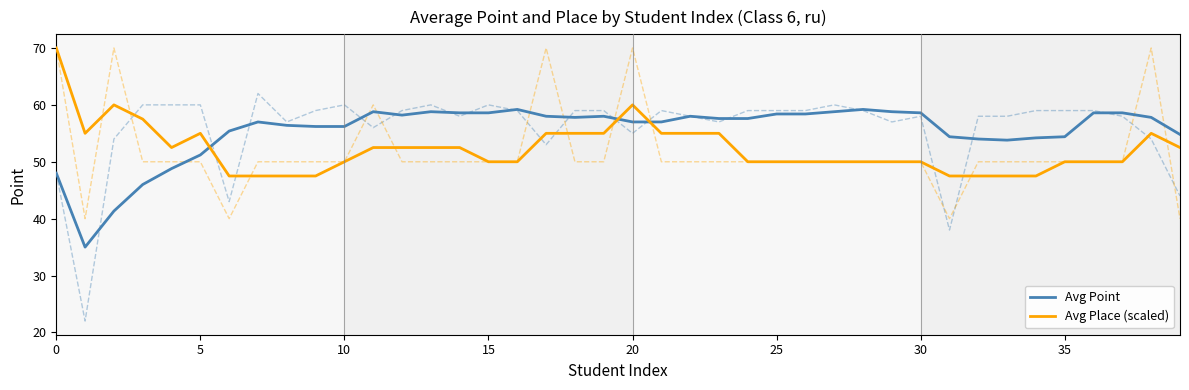

What is the lowest value of the Avg Place (scaled) series?

47.5